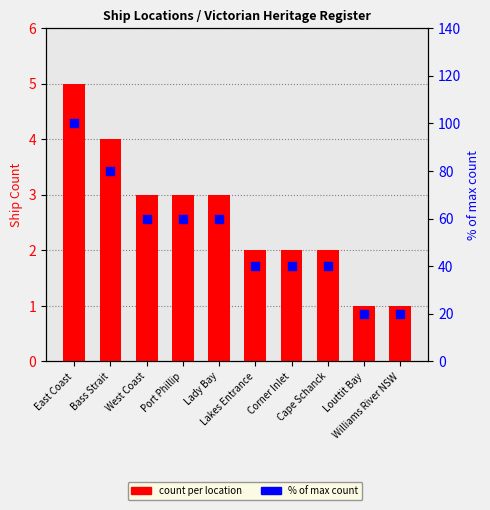

Which series reaches the maximum Y coordinate?

% of max count